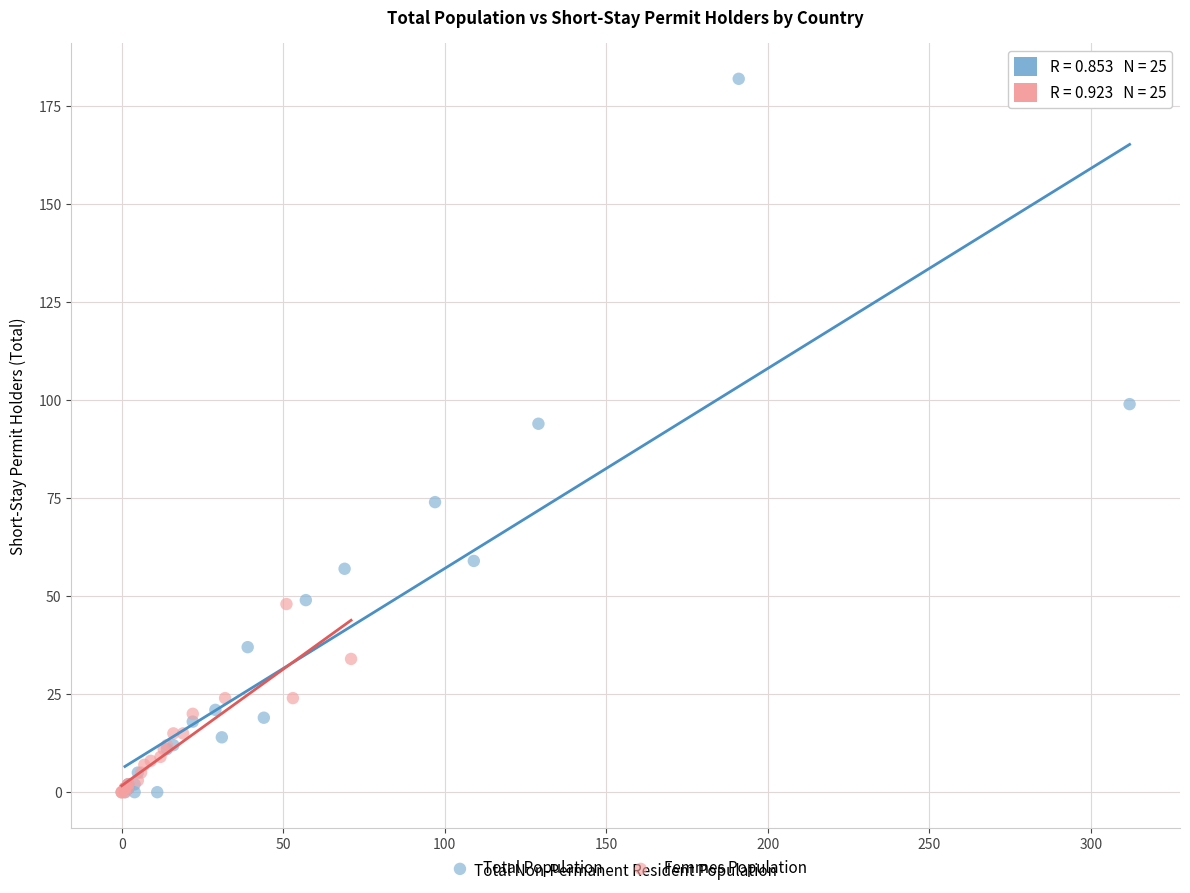

Which series reaches the maximum Y coordinate?

Total Population